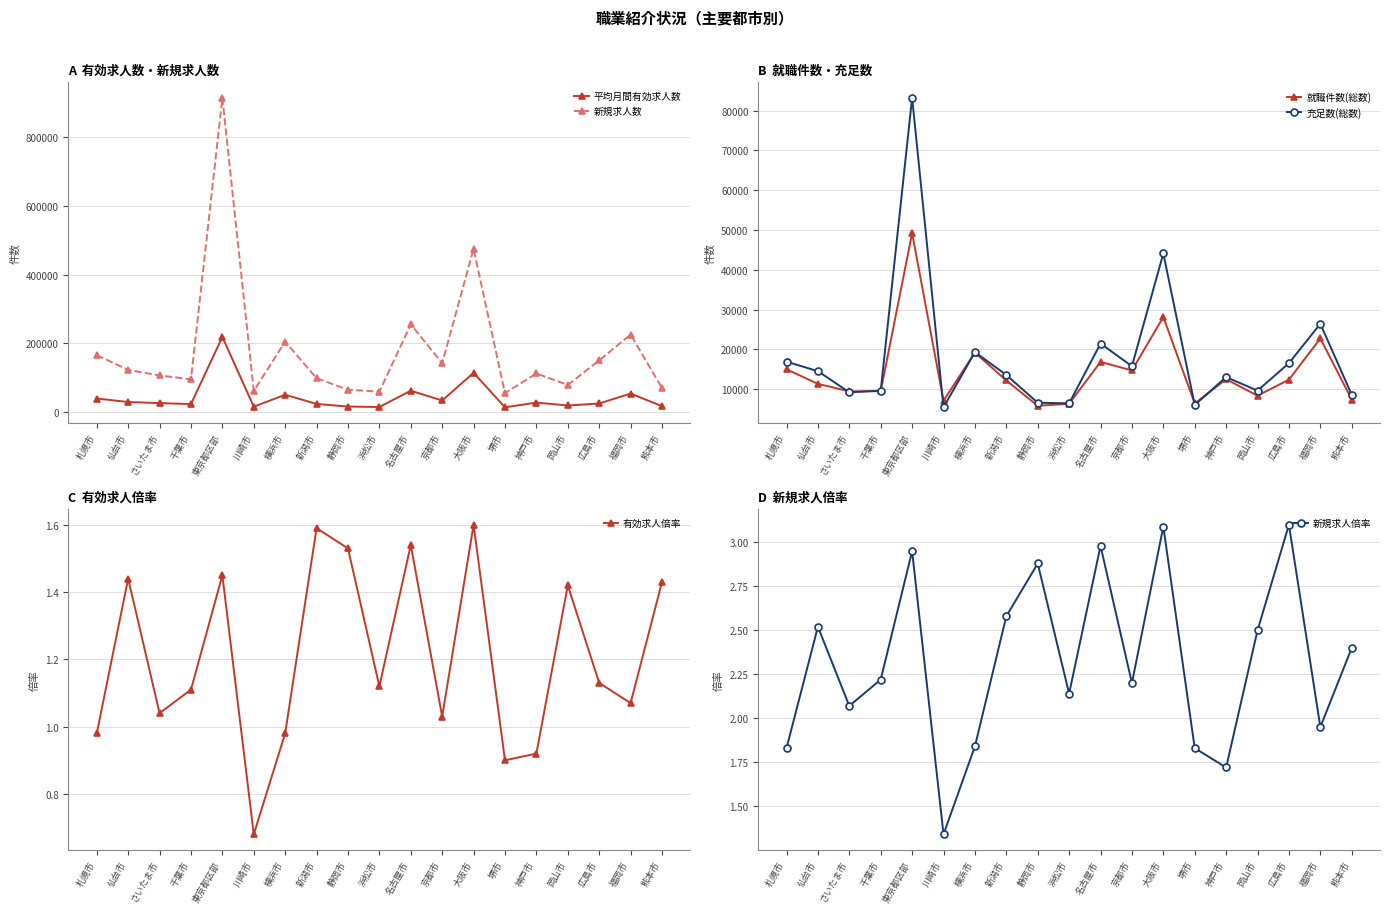

The 有効求人倍率 series shows 1.4 at 福岡市. True or false?

False